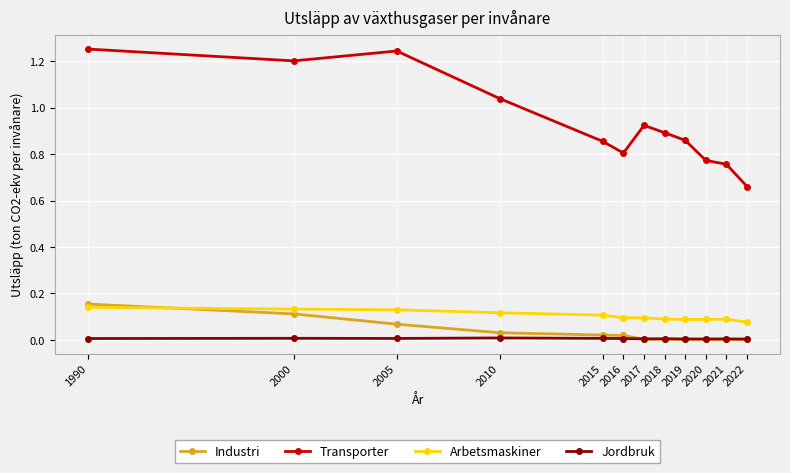

Which series has the widest spread of values?

Transporter